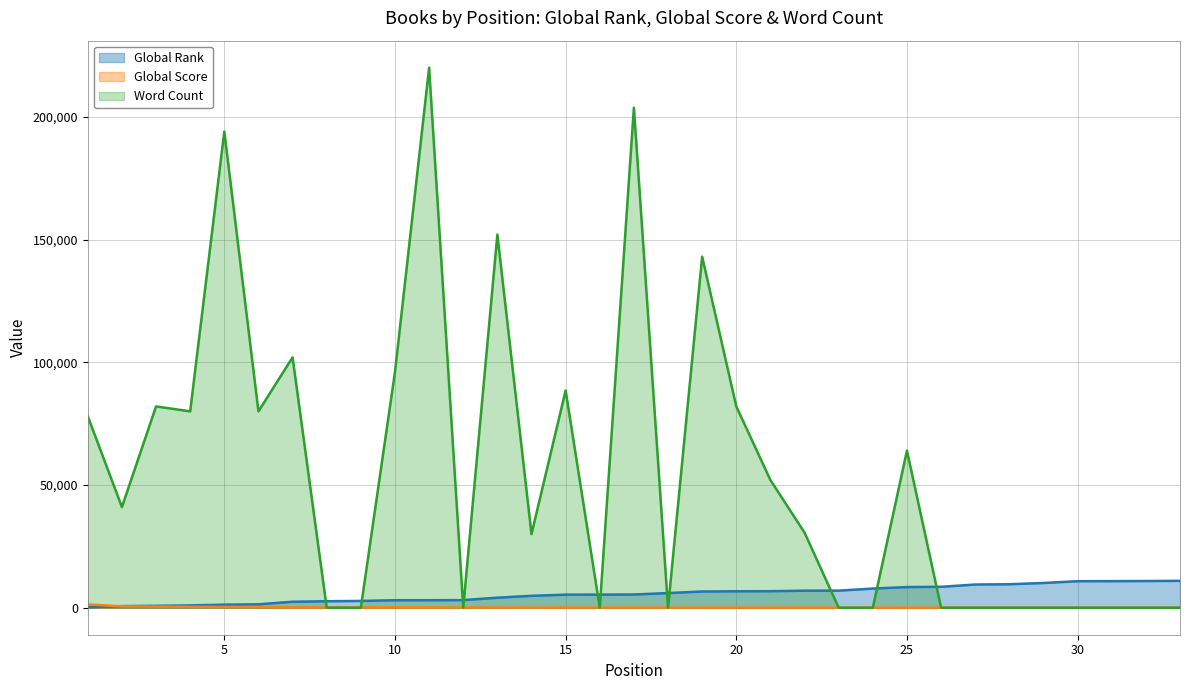

What is the value of the Word Count point at the 13th from the left?

152000